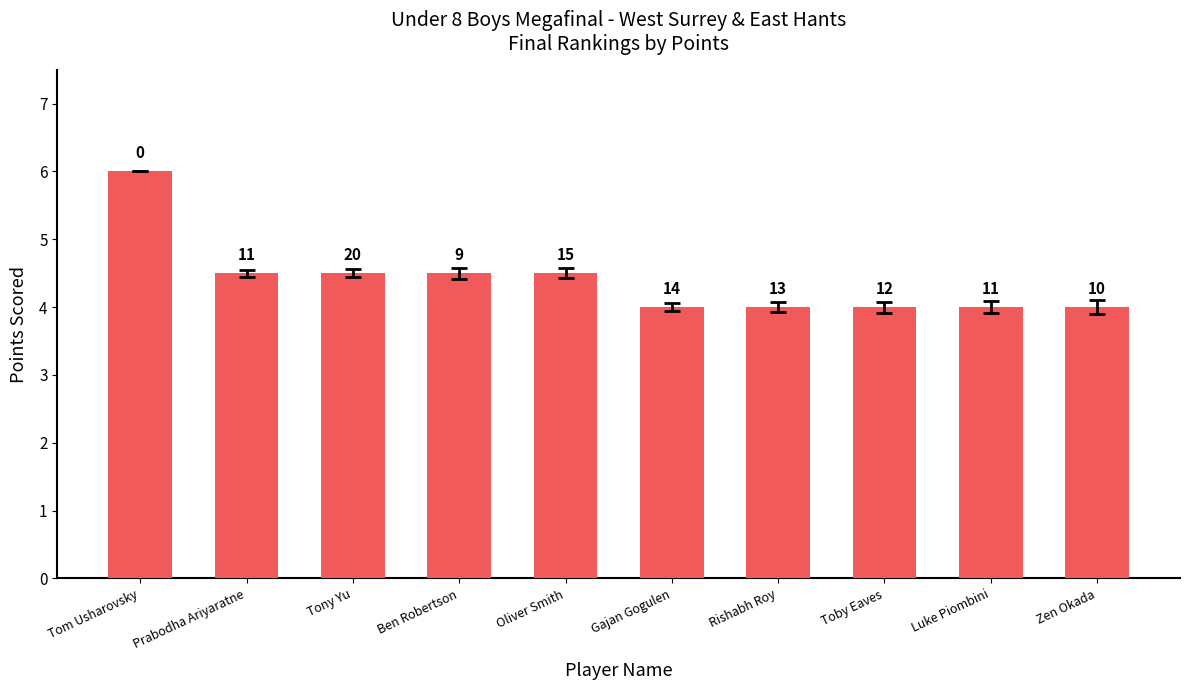

The chart shows a value of 4.0 at Luke Piombini. True or false?

True